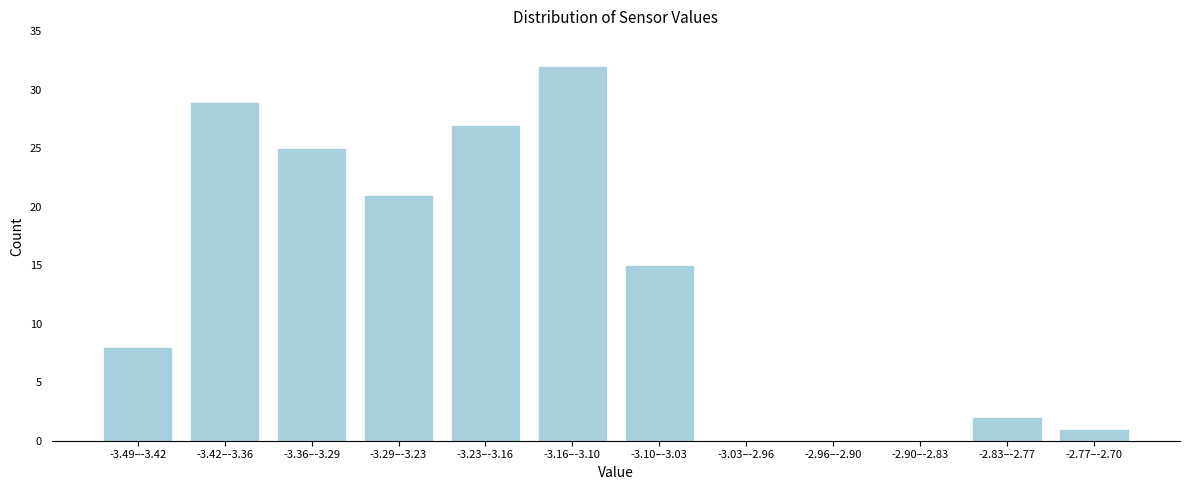

Reading left to right, transcribe all the data shown in this chart.

-3.49–-3.42=8	-3.42–-3.36=29	-3.36–-3.29=25	-3.29–-3.23=21	-3.23–-3.16=27	-3.16–-3.10=32	-3.10–-3.03=15	-3.03–-2.96=0	-2.96–-2.90=0	-2.90–-2.83=0	-2.83–-2.77=2	-2.77–-2.70=1